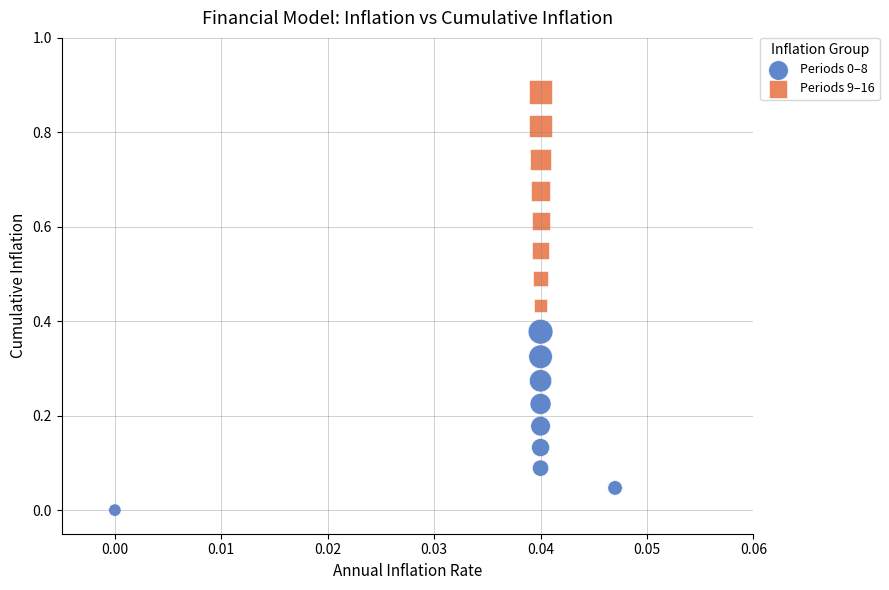

Which series has the widest spread of Y values?

Periods 9–16